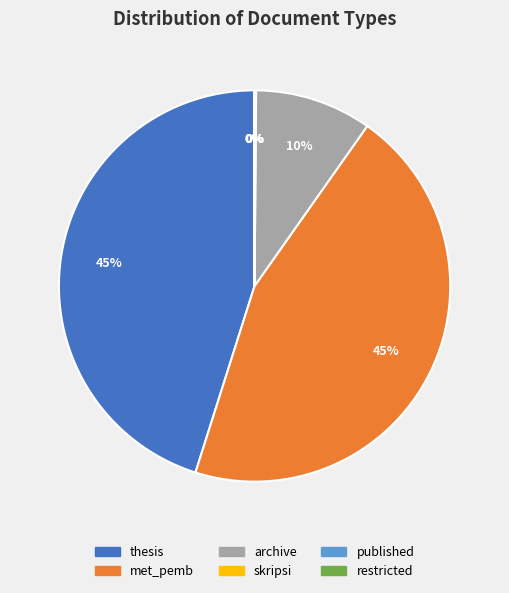

What percentage is the thesis slice, to the nearest percent?

45%